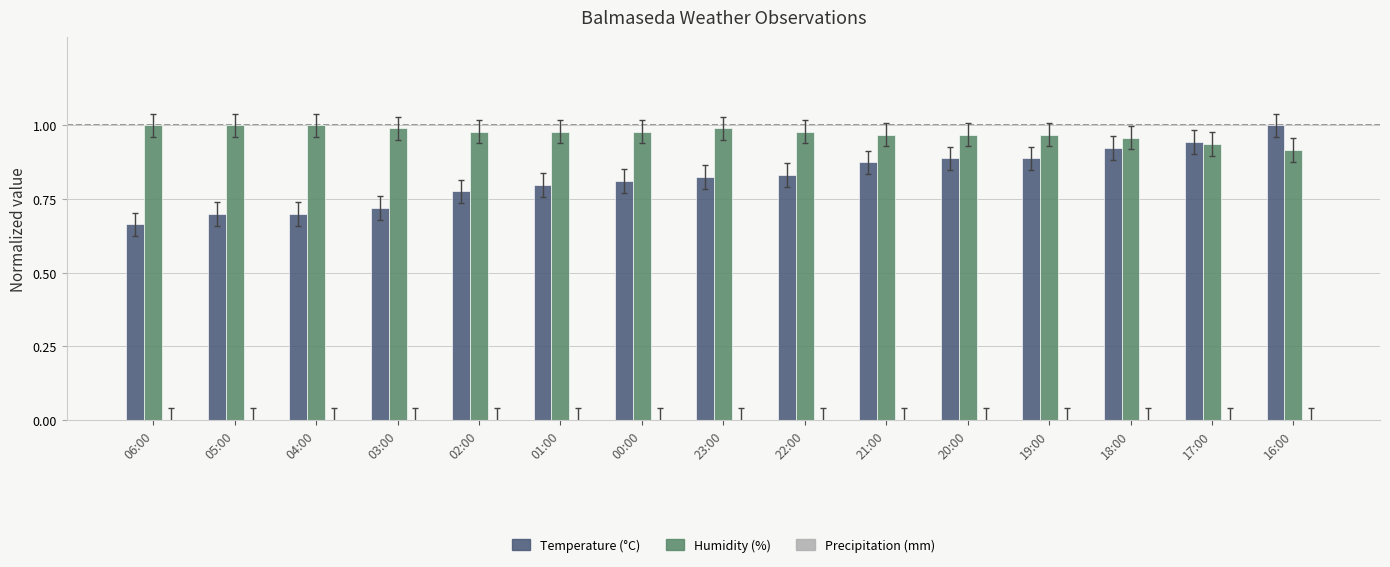

Which category has the lowest value across all series?

06:00